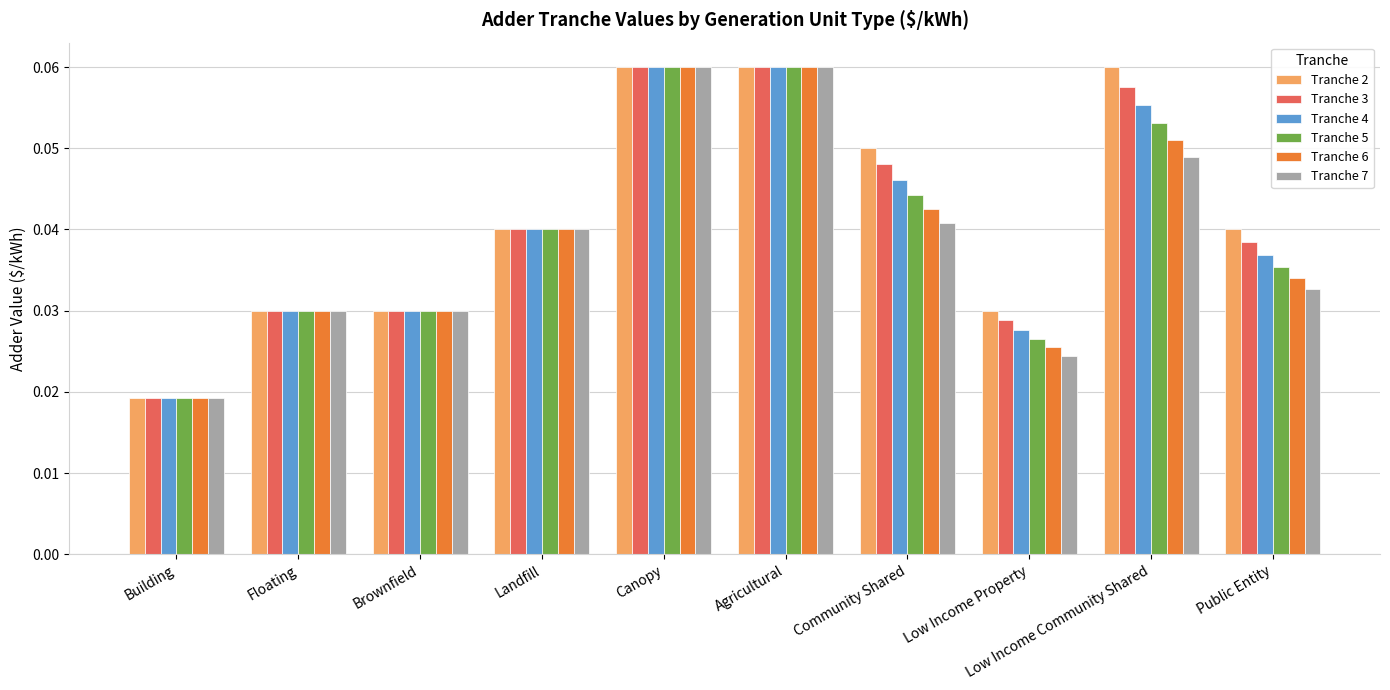

Count the Tranche 3 values in the range 0 to 1.

10